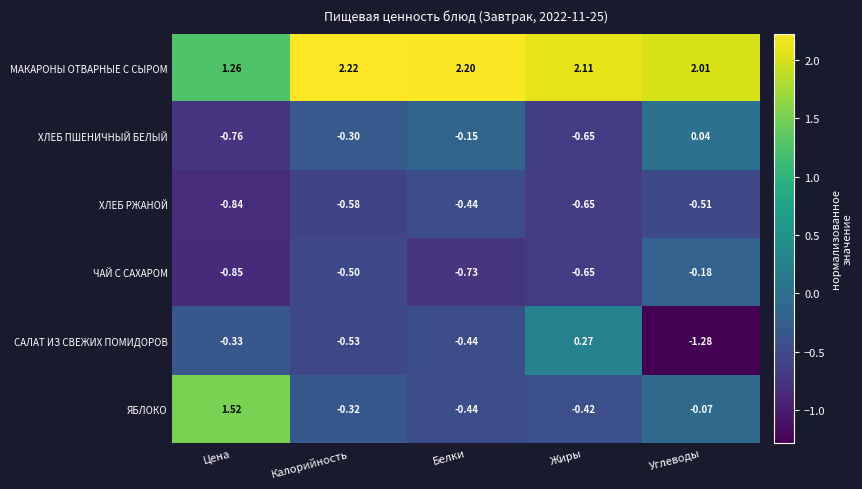

Which label corresponds to the smallest value in the chart?

Углеводы